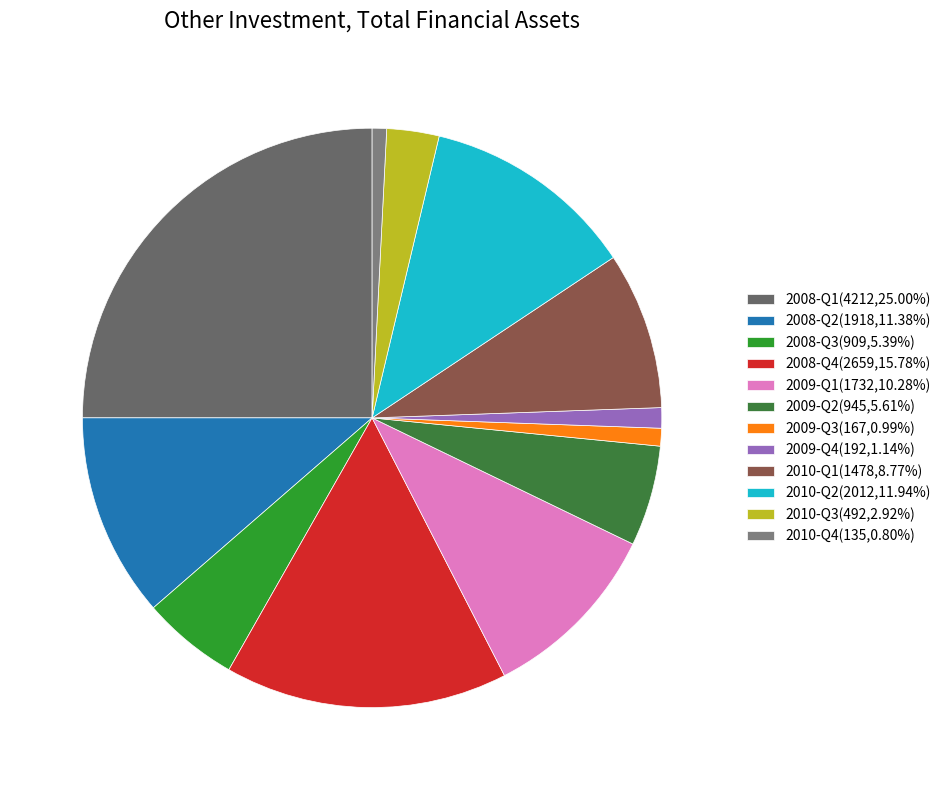

How many slices are in this pie chart?

12